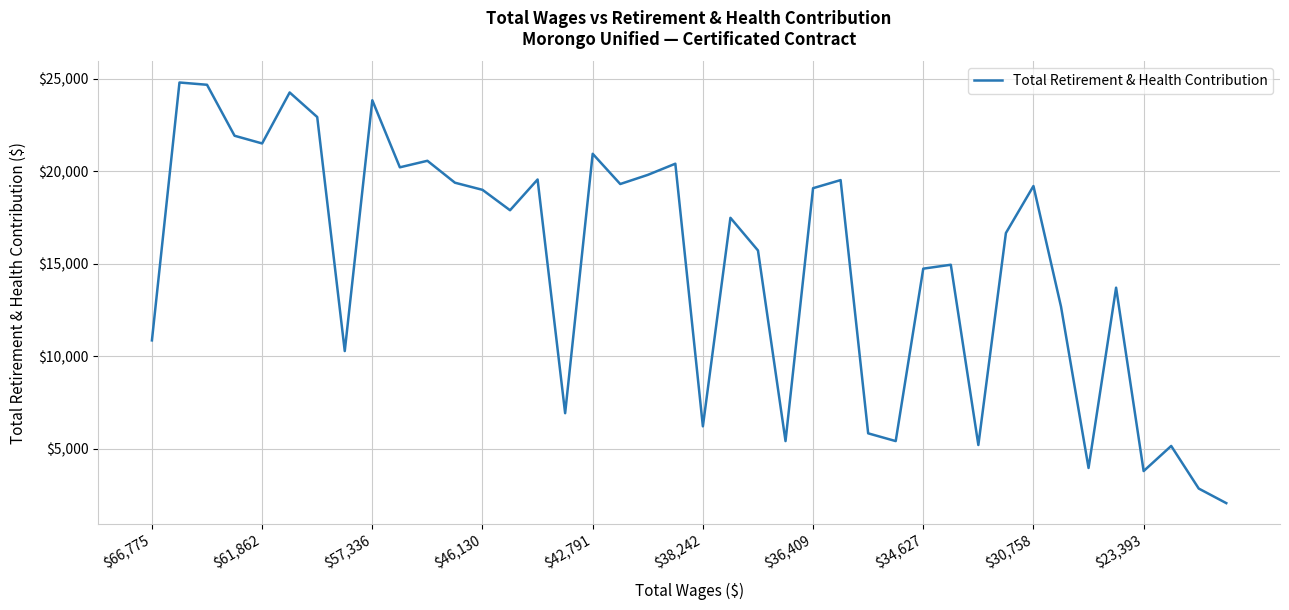

What is the greatest value displayed?

24808